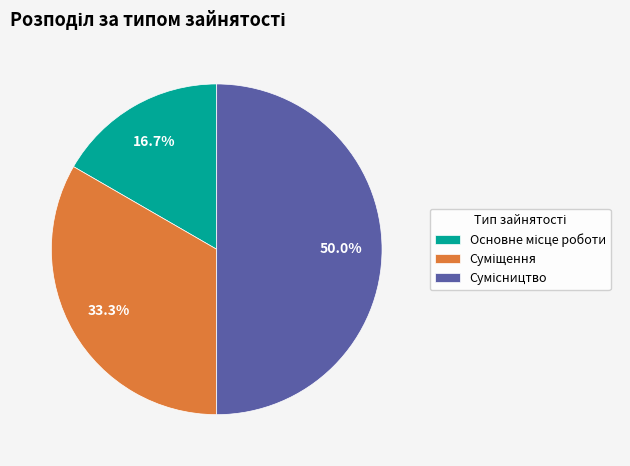

What is the smallest slice in the pie chart?

Основне місце роботи